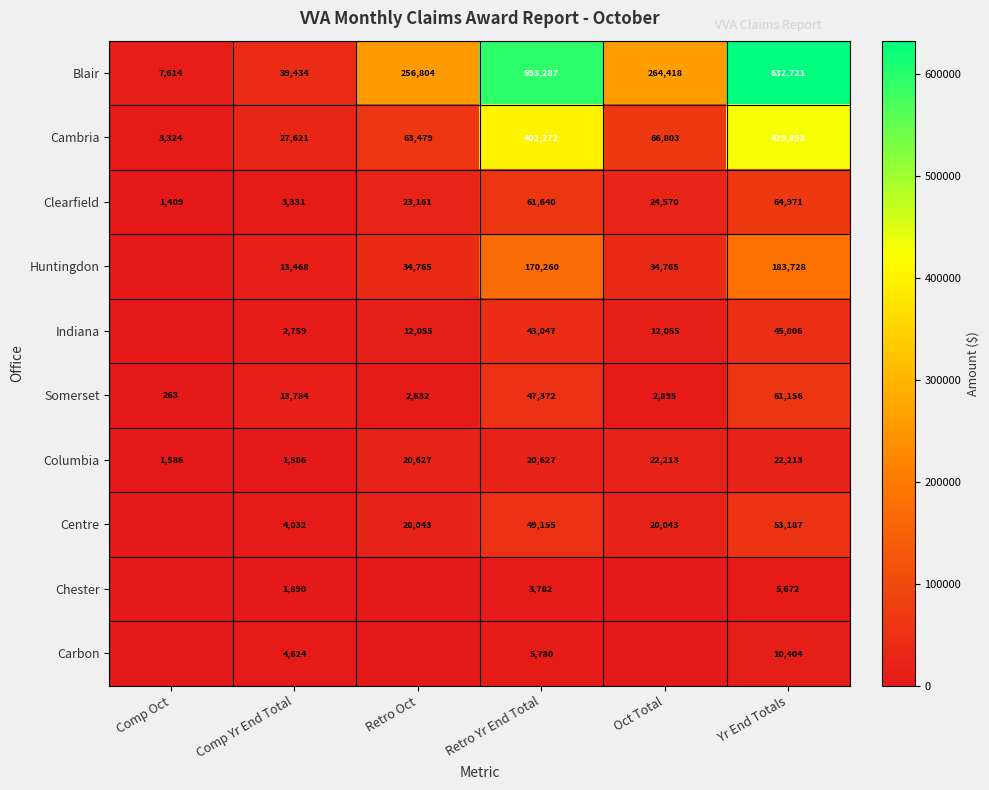

At how many categories does at least one series exceed 510484?

2